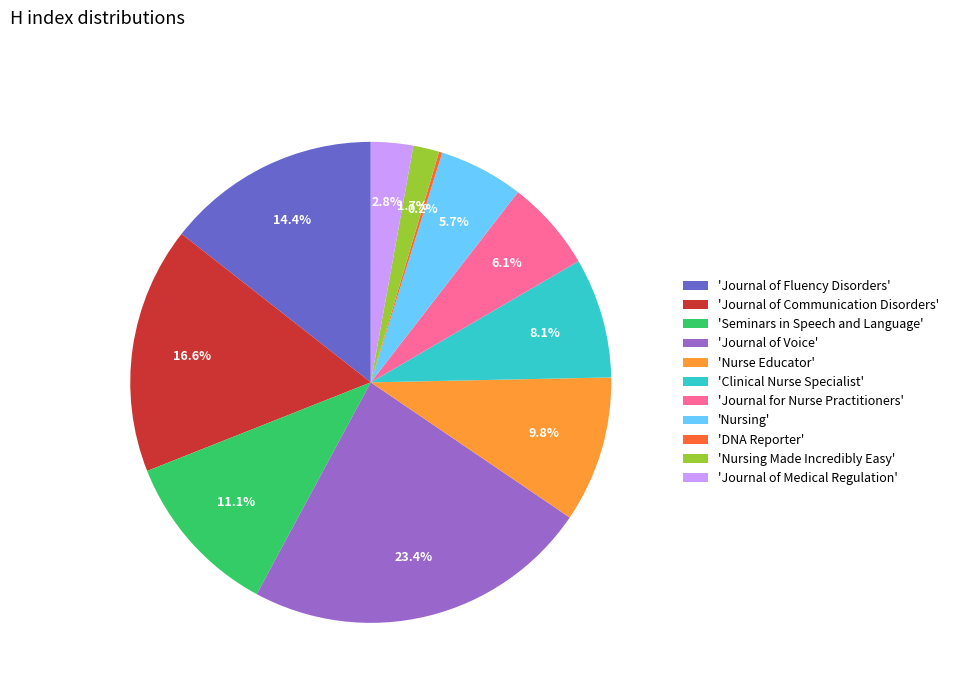

Combined, do 'Nurse Educator' and 'Journal of Voice' account for over 50%?

No